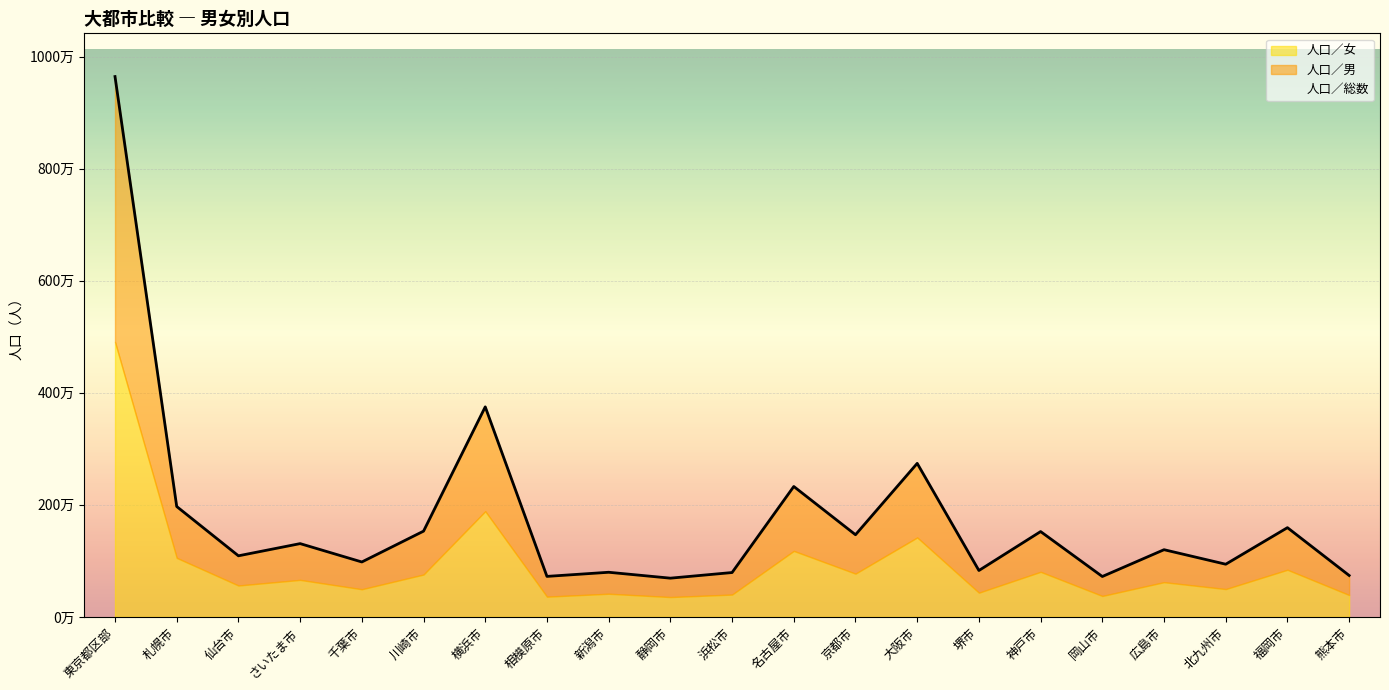

What is the value of the 人口／総数 point at the 3rd from the left?

1090263